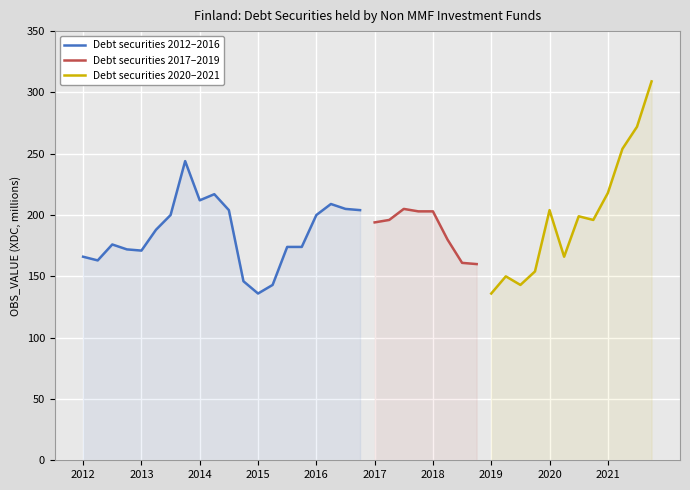

What is the maximum value for Debt securities 2012–2016?

244